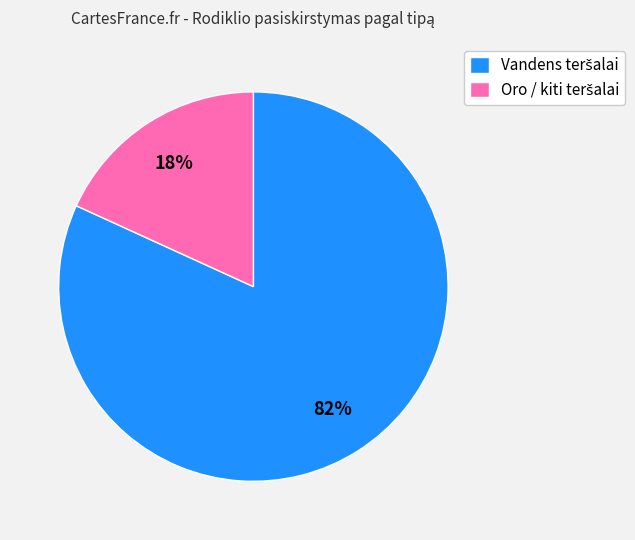

How many slices are in this pie chart?

2